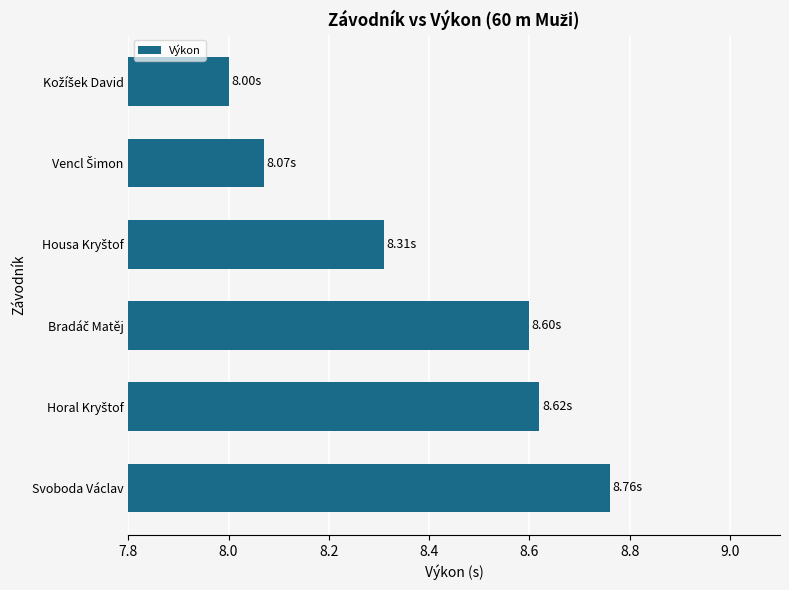

Which label corresponds to the largest value in the chart?

Svoboda Václav